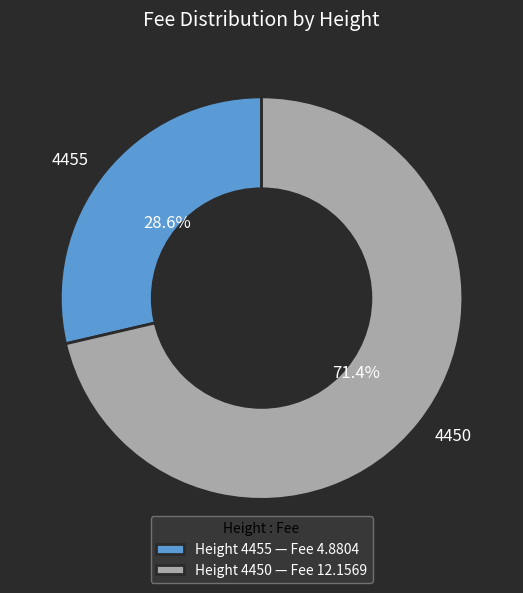

Combined, do 4450 and 4455 account for over 50%?

Yes